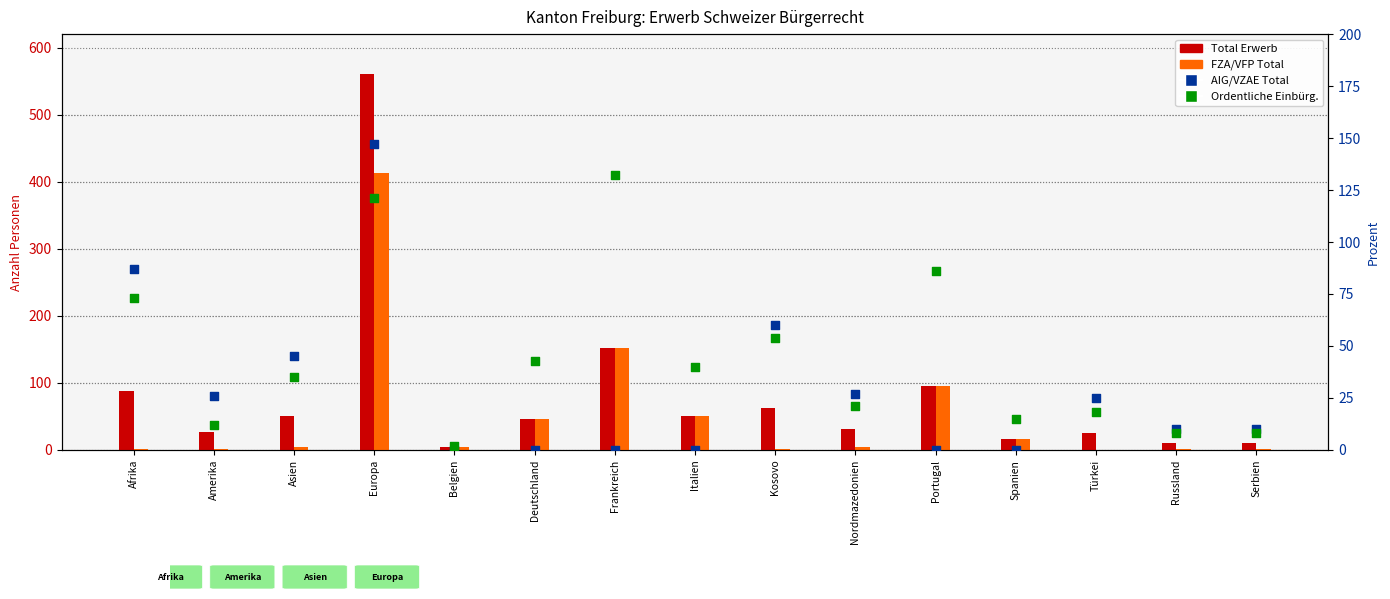

Which series has the largest total across all categories?

Total Erwerb